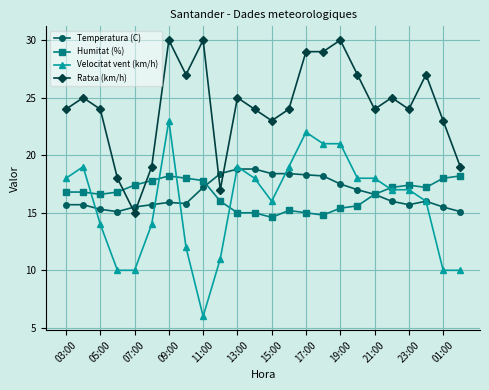

Which series has the largest total across all categories?

Ratxa (km/h)